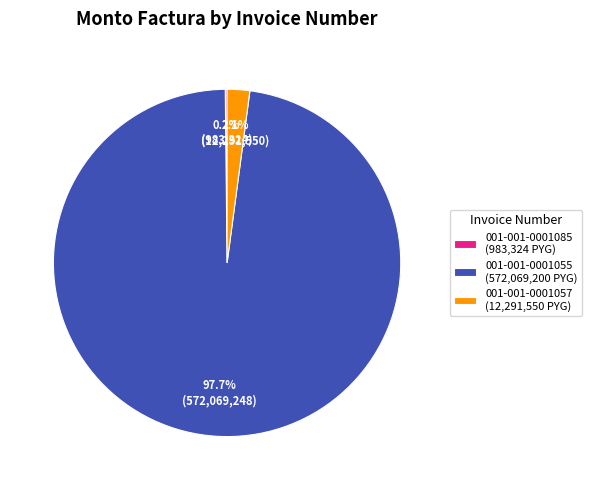

Which has a higher value, 001-001-0001057 (12,291,550 PYG) or 001-001-0001055 (572,069,200 PYG)?

001-001-0001055 (572,069,200 PYG)